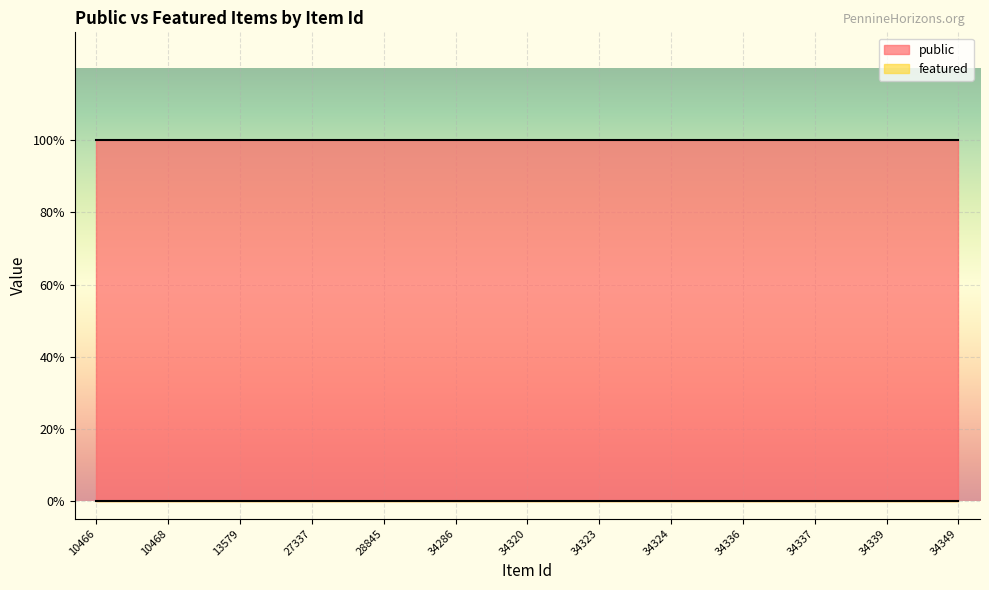

Which category has the highest value in the public series?

10466